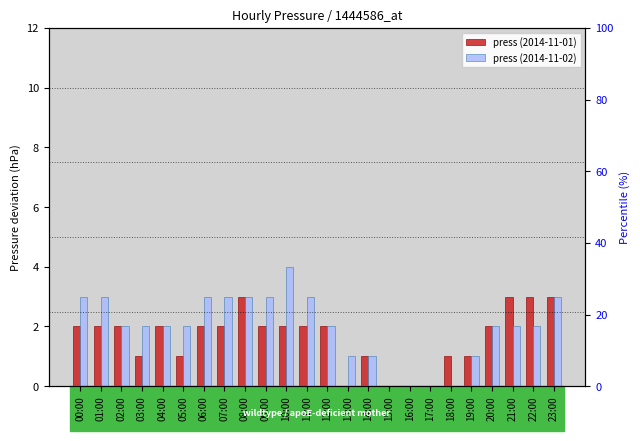

The press (2014-11-01) series shows 1 at 05:00. True or false?

True